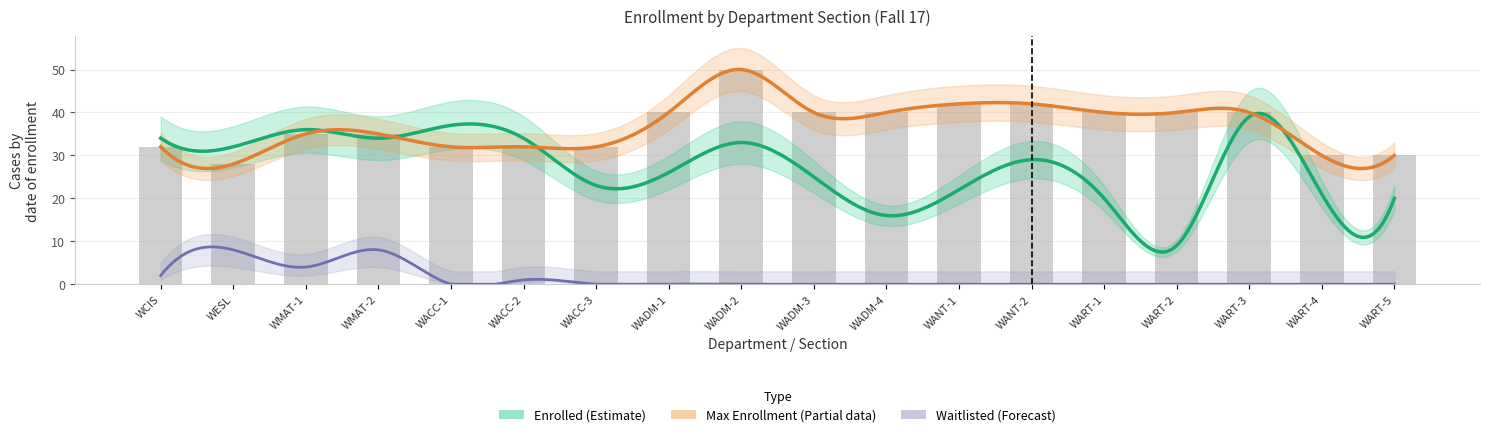

The Waitlisted series shows 2 at WACC. True or false?

False